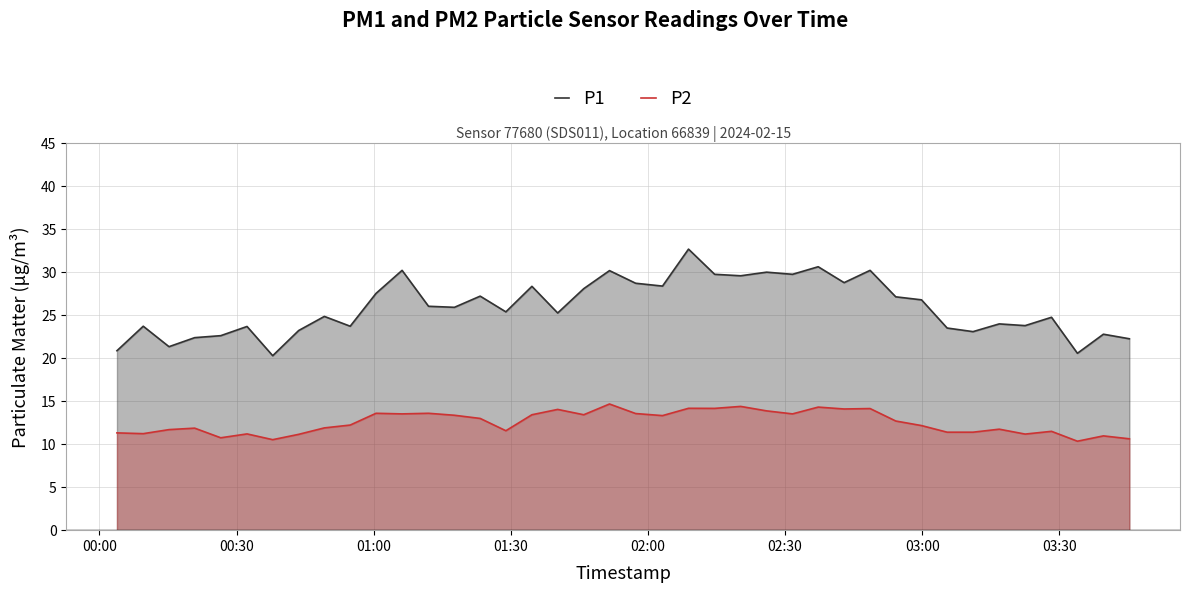

What is the sum of all P2 values?

501.8